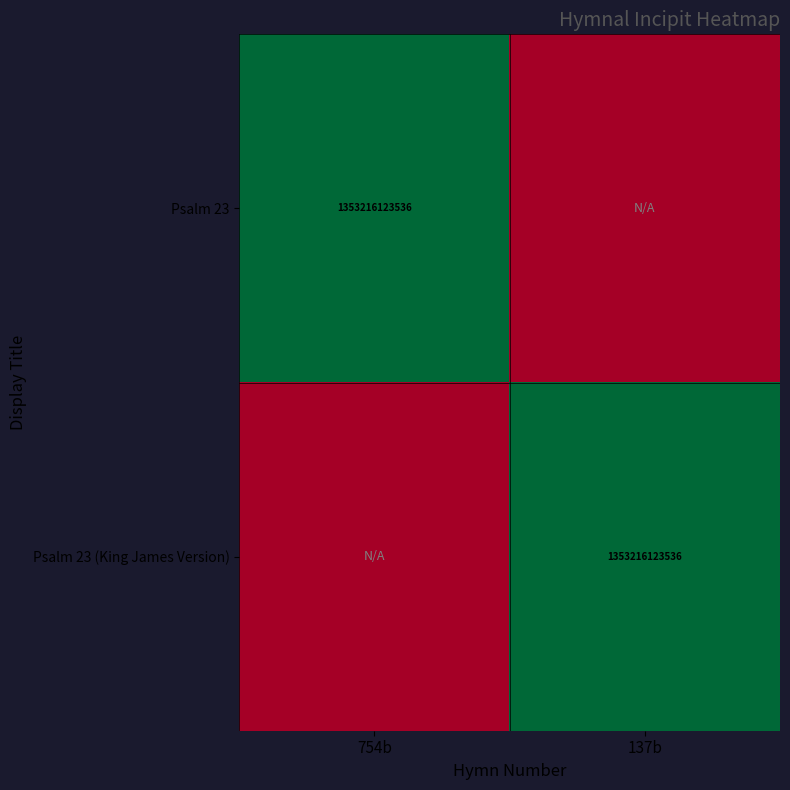

The Psalm 23 (King James Version) series shows 935579572023 at 137b. True or false?

False